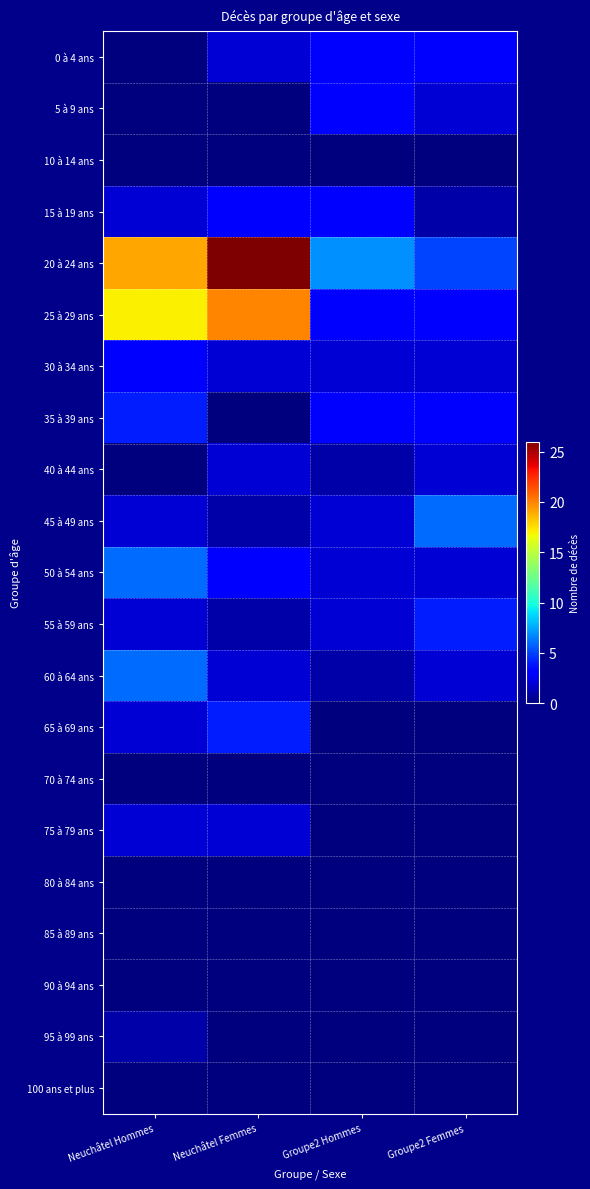

Which series changed the most between Neuchâtel Hommes and Groupe2 Femmes?

20 à 24 ans